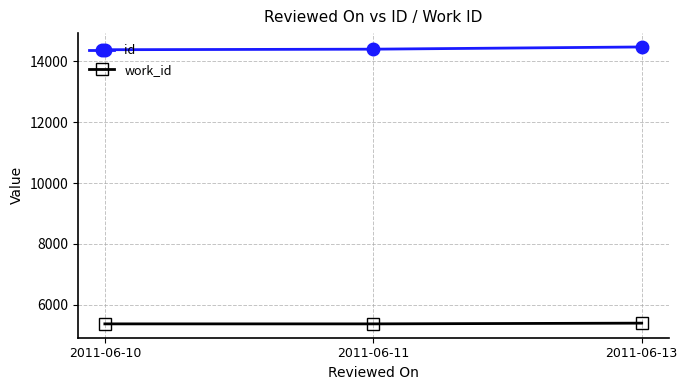

Does the chart display data point markers on the line(s)?

Yes